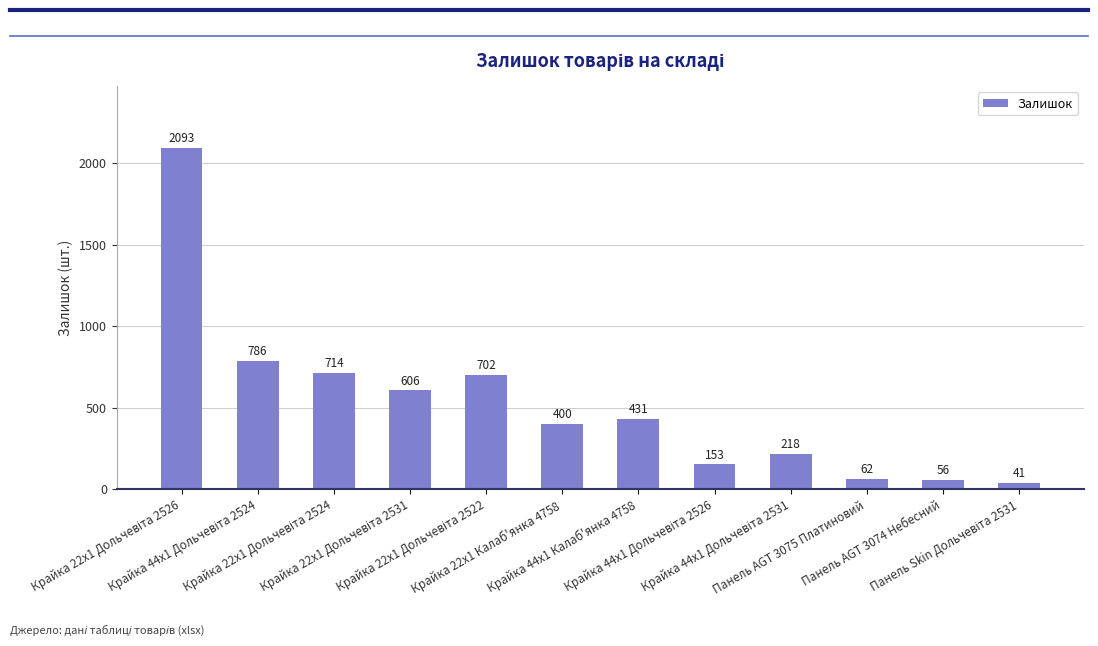

What is the difference between the second highest and minimum values?

745